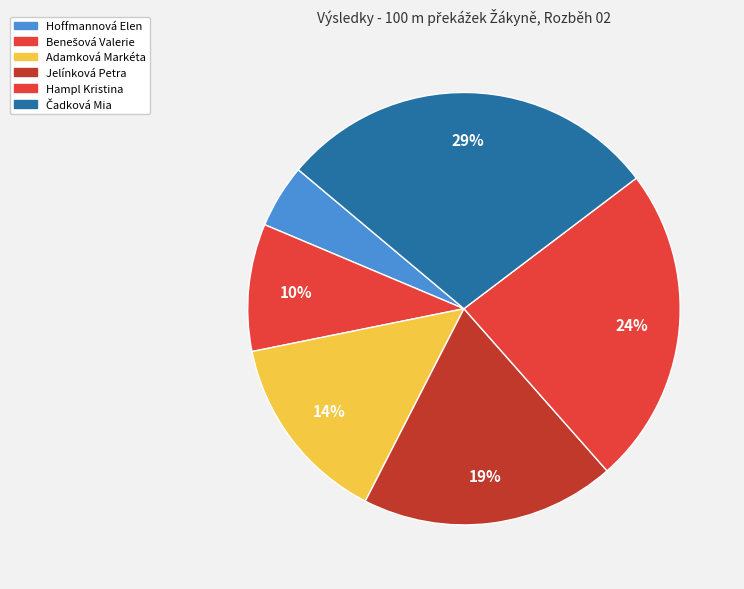

Which category has the smallest portion of the pie?

Hoffmannová Elen